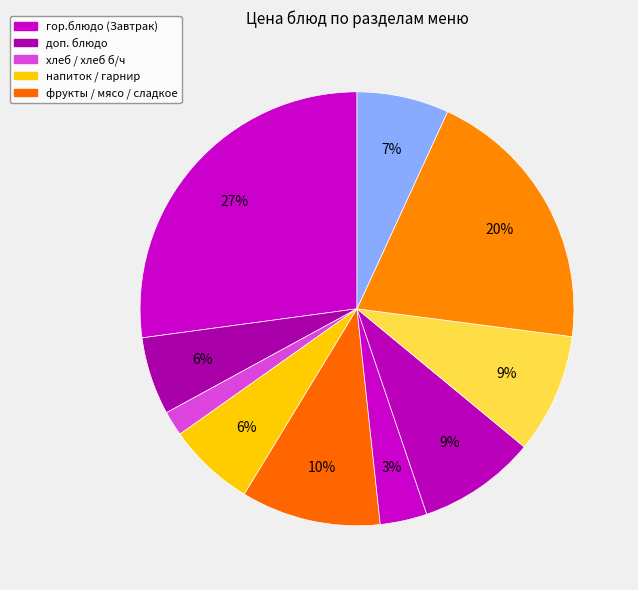

How many slices are in this pie chart?

10